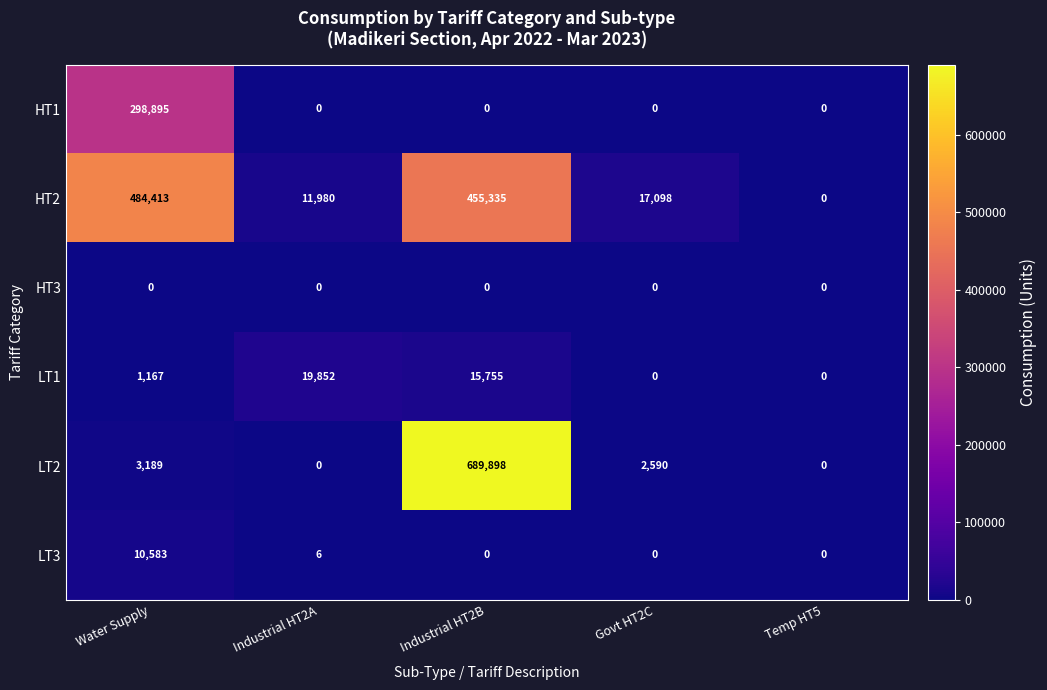

What is the difference between the highest and lowest values at Govt HT2C?

17098